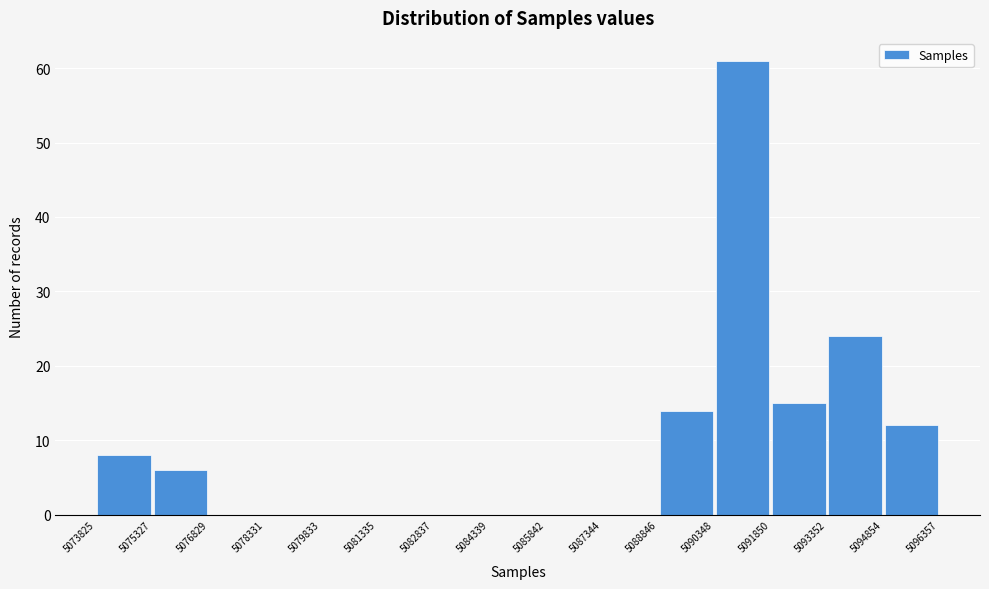

Reading left to right, list every bar in this chart as the range it spans on the x-axis followed by its height. The values are not printed on the chart, so give them approximately, as read against the axis.

5073825 to 5075327: 8
5075327 to 5076829: 6
5076829 to 5078331: 0
5078331 to 5079833: 0
5079833 to 5081335: 0
5081335 to 5082837: 0
5082837 to 5084339: 0
5084339 to 5085842: 0
5085842 to 5087344: 0
5087344 to 5088846: 0
5088846 to 5090348: 14
5090348 to 5091850: 61
5091850 to 5093352: 15
5093352 to 5094854: 24
5094854 to 5096357: 12